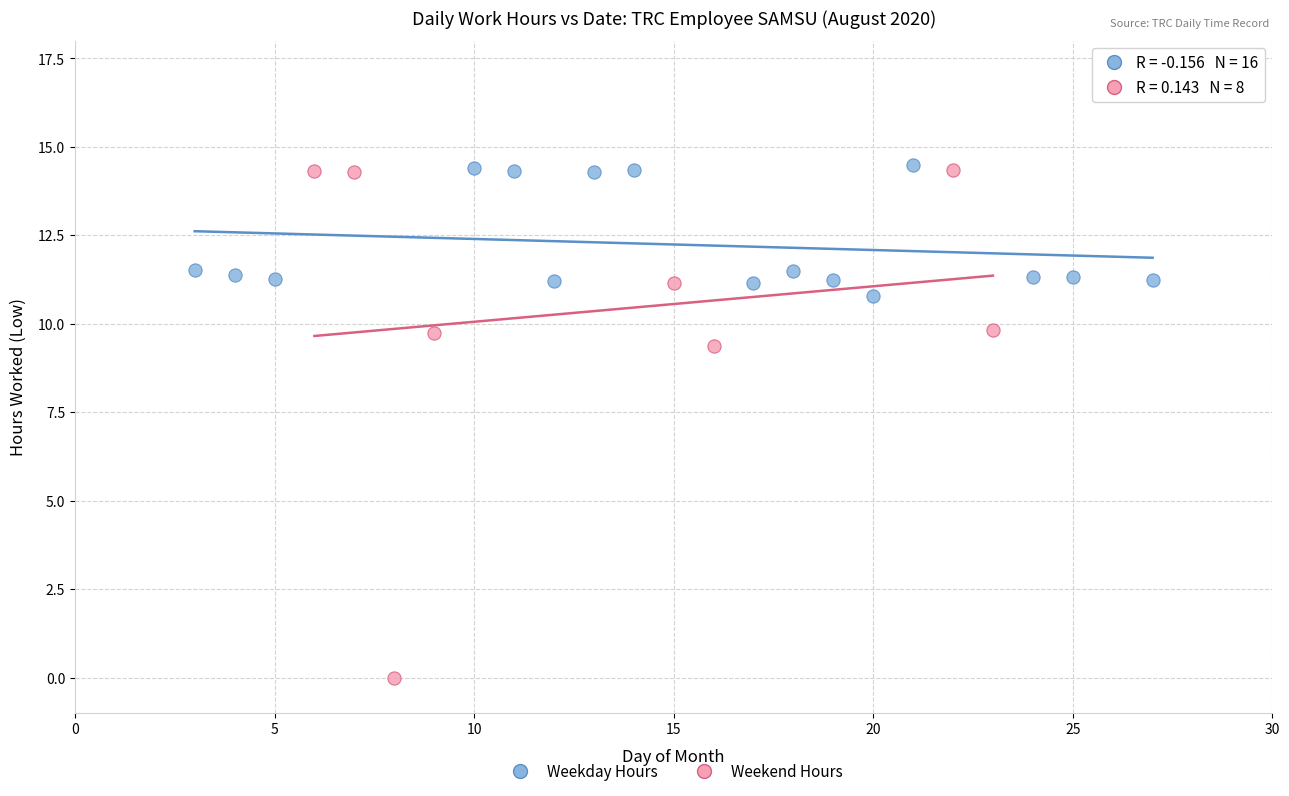

Which series has the widest spread of Y values?

Weekend Hours